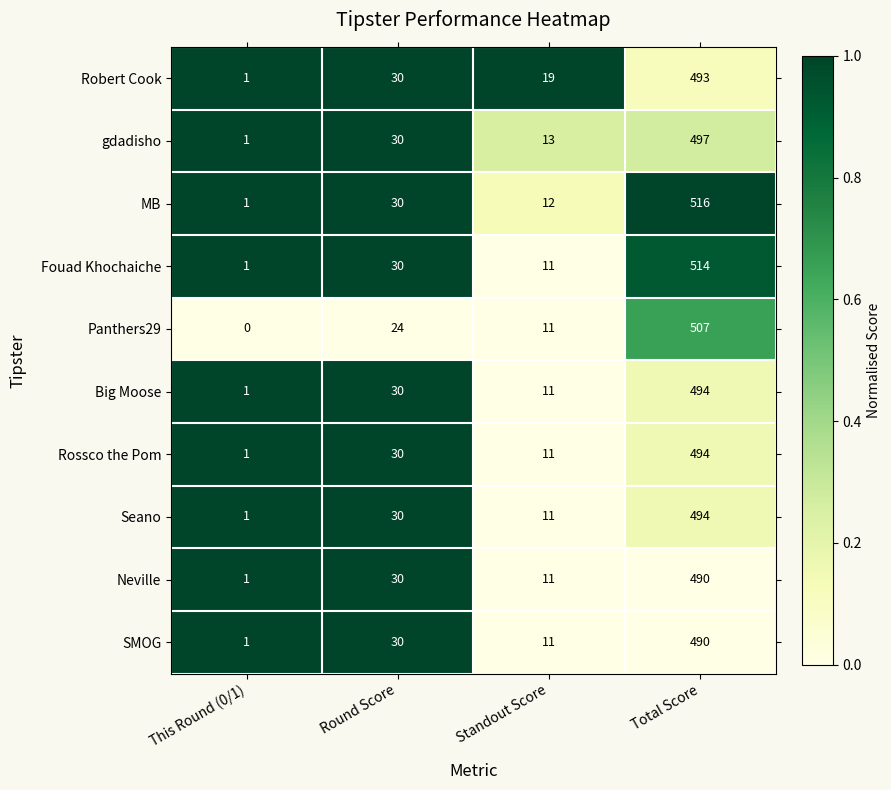

Which series has the widest spread of values?

MB